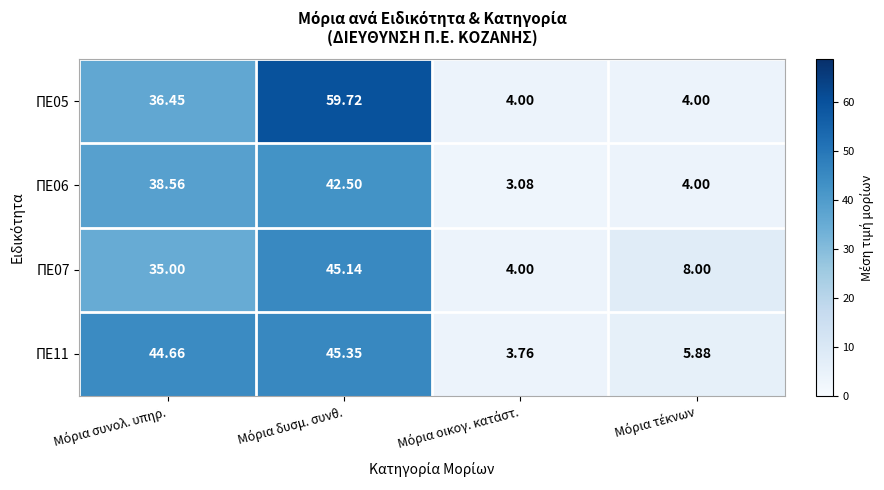

Which series has the largest total across all categories?

ΠΕ05